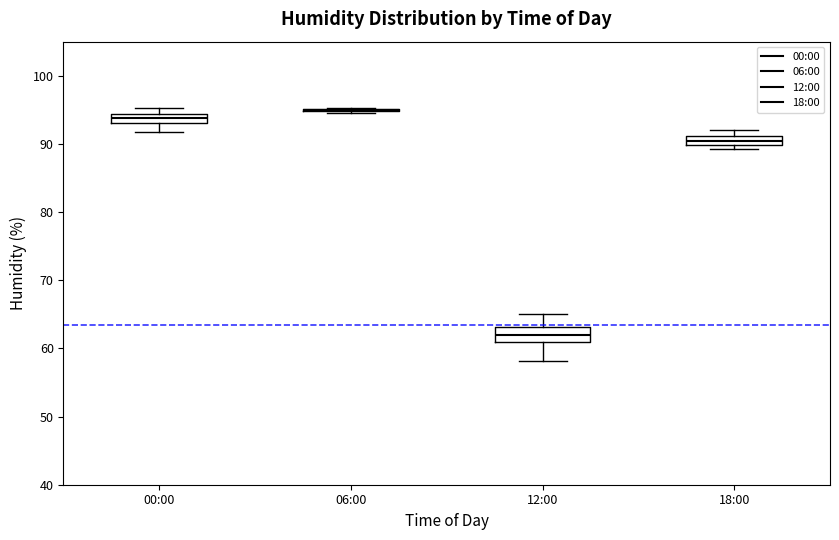

Where is the lower edge of the box for 12:00 on the y-axis? The values are not printed on the chart, so give them approximately, as read against the axis.

61